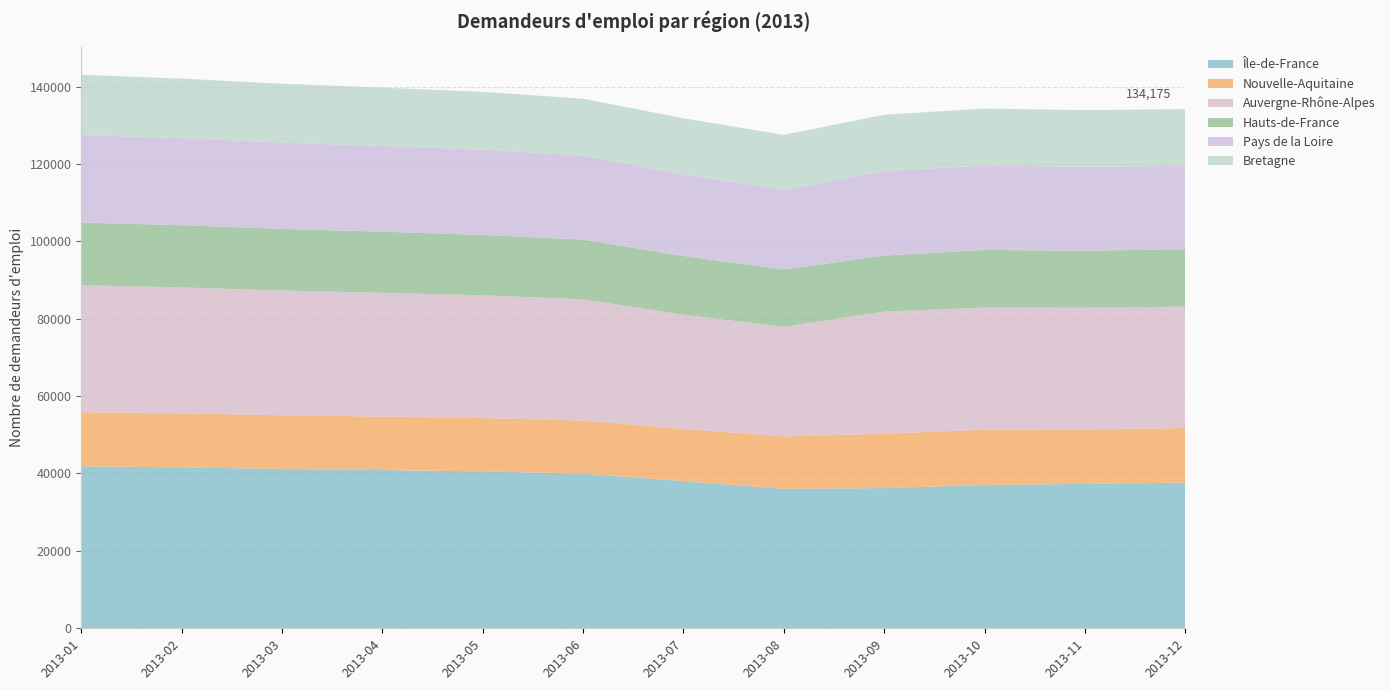

Reading right to left, list all the values displayed in this chart.

Île-de-France: 37647	37324	37028	36235	36039	38031	39961	40560	40875	41177	41586	41857
Nouvelle-Aquitaine: 14098	14056	14308	14044	13543	13469	13737	13762	13837	13885	13959	13998
Auvergne-Rhône-Alpes: 31373	31439	31547	31552	28324	29530	31306	31716	31970	32213	32534	32800
Hauts-de-France: 14833	14760	14879	14481	14773	15193	15426	15612	15807	15931	16070	16192
Pays de la Loire: 21580	21662	21854	21820	20631	21006	21705	22016	22146	22303	22493	22609
Bretagne: 14644	14645	14690	14571	14189	14560	14711	14945	15070	15215	15397	15567